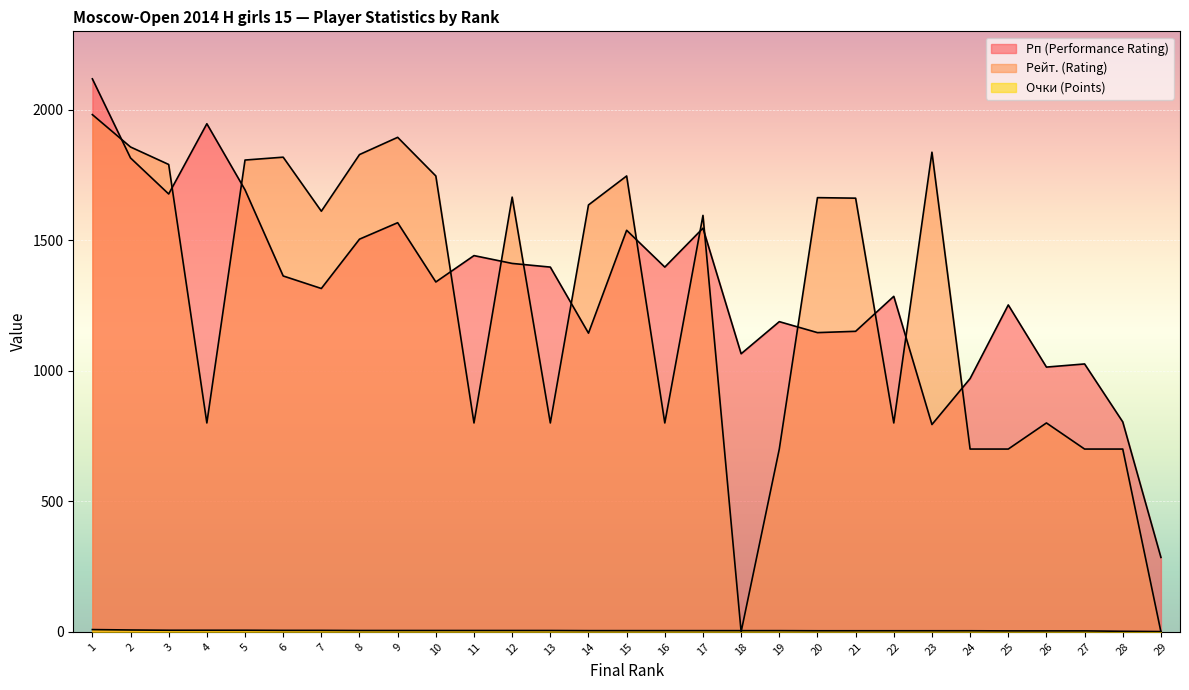

True or false: Очки (Points) and Рп (Performance Rating) intersect in this chart.

False